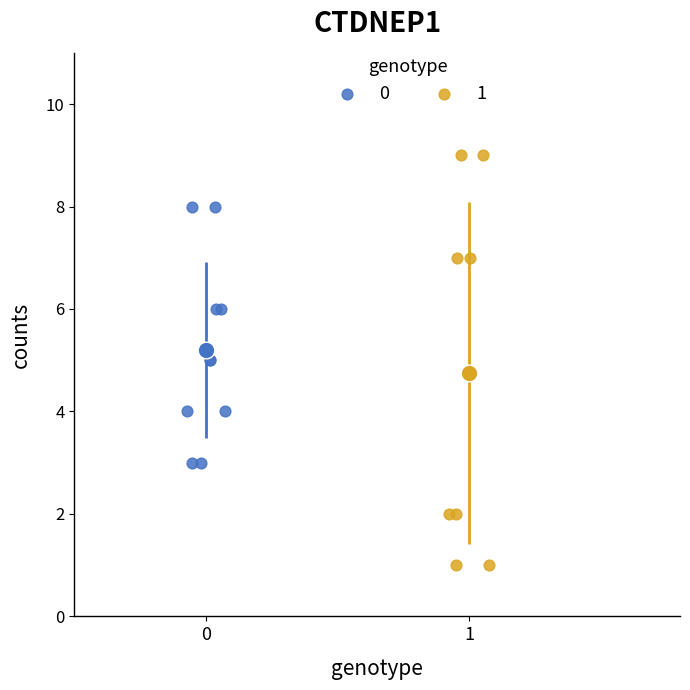

What are all the series names shown in the legend?

0, 1